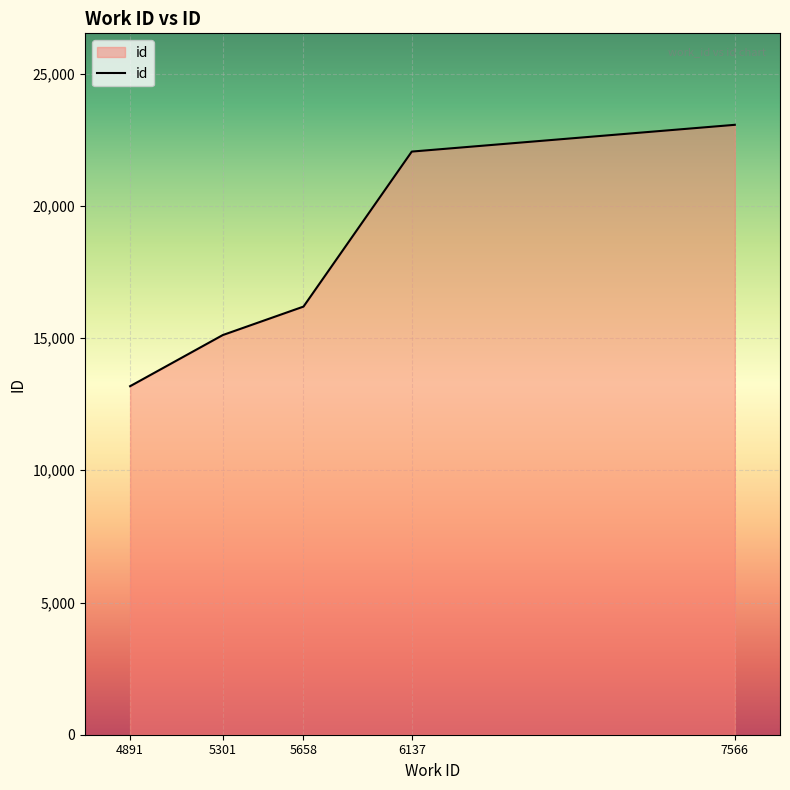

What is the sum of all values?

89600